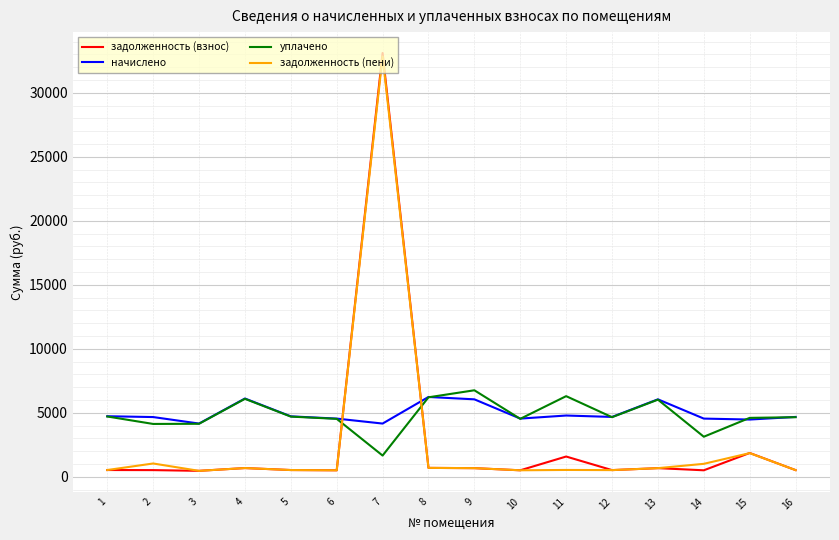

Which series has the widest spread of values?

задолженность (взнос)